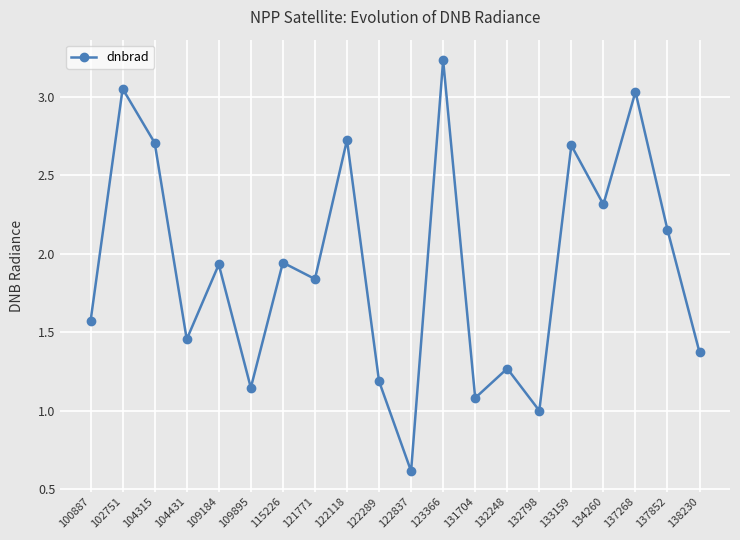

True or false: there are more than 2 points higher than both neighbors.

True